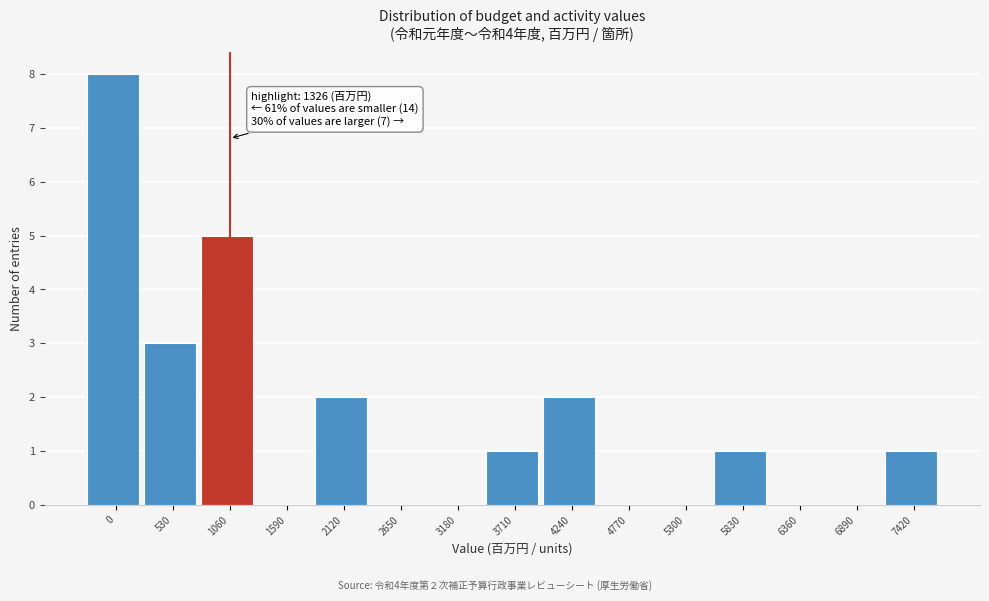

Reading left to right, what are all the values shown in this chart?

0=8	530=3	1060=5	1590=0	2120=2	2650=0	3180=0	3710=1	4240=2	4770=0	5300=0	5830=1	6360=0	6890=0	7420=1